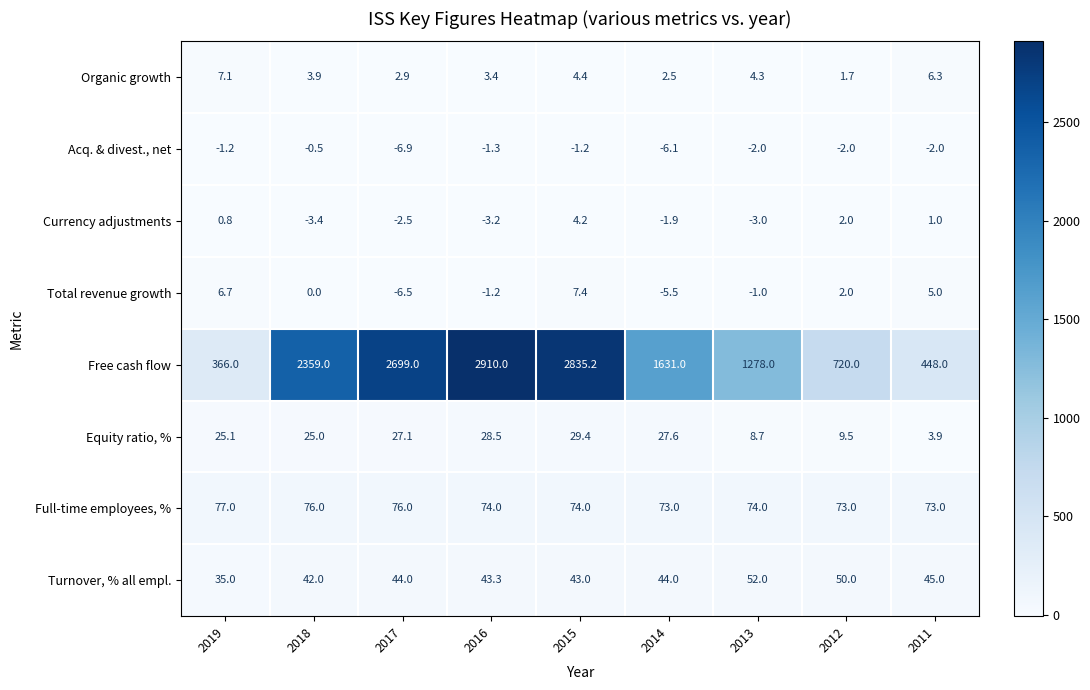

Which series changed the most between 2018 and 2012?

Free cash flow